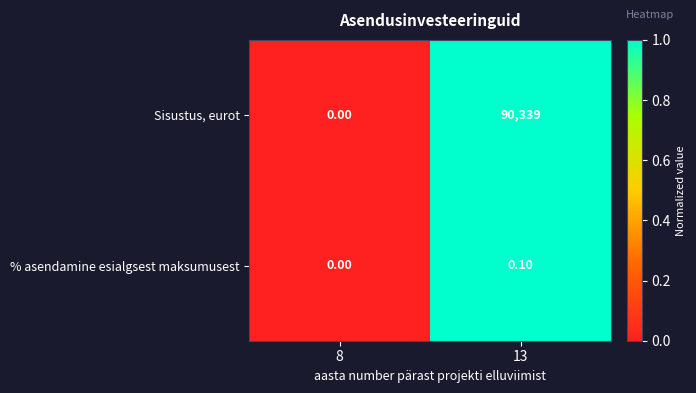

Rank the series by their average value, from lowest to highest.

% asendamine esialgsest maksumusest, Sisustus, eurot